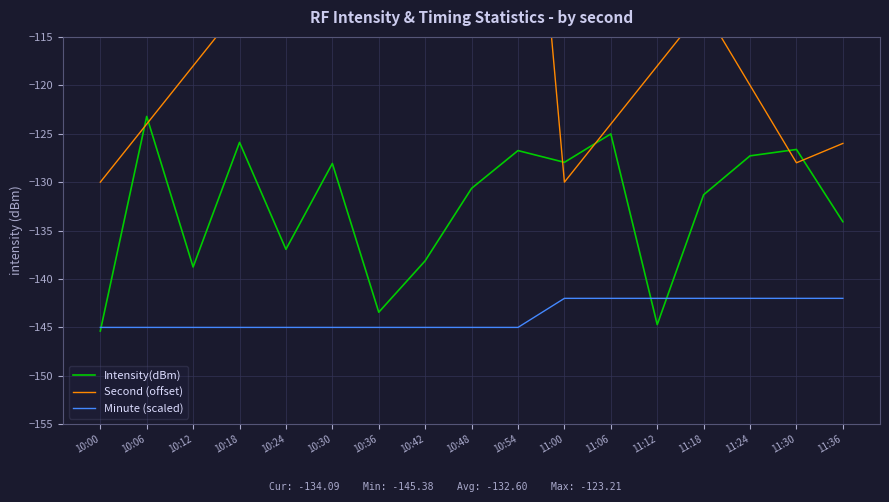

Which series changed the most between 10:42 and 11:12?

Second (offset)